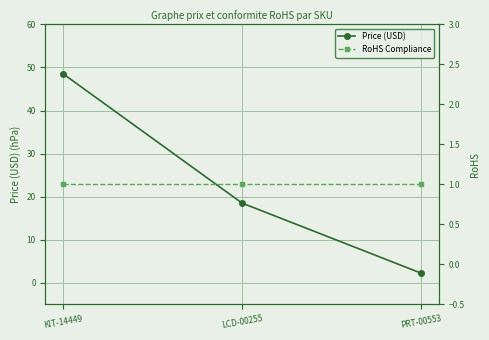

What position from the left is KIT-14449?

1